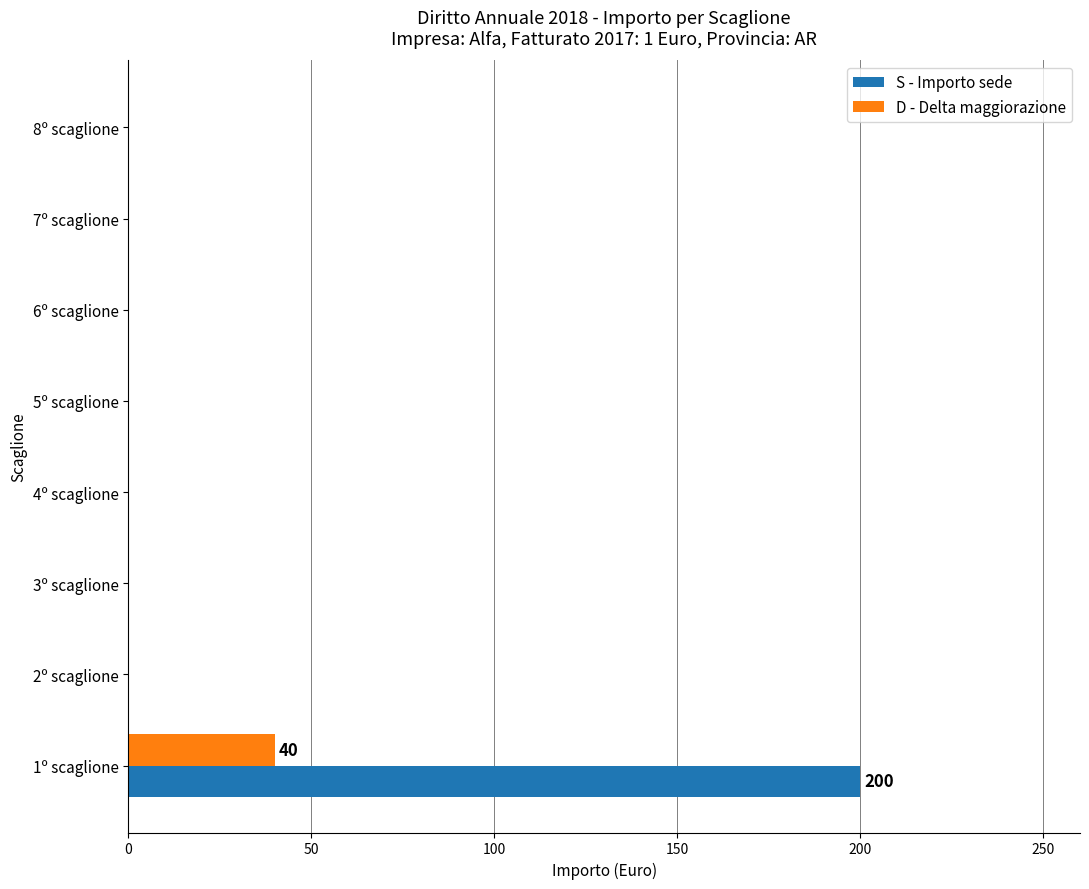

Between 1º scaglione and 3º scaglione, which series saw the biggest shift?

S - Importo sede